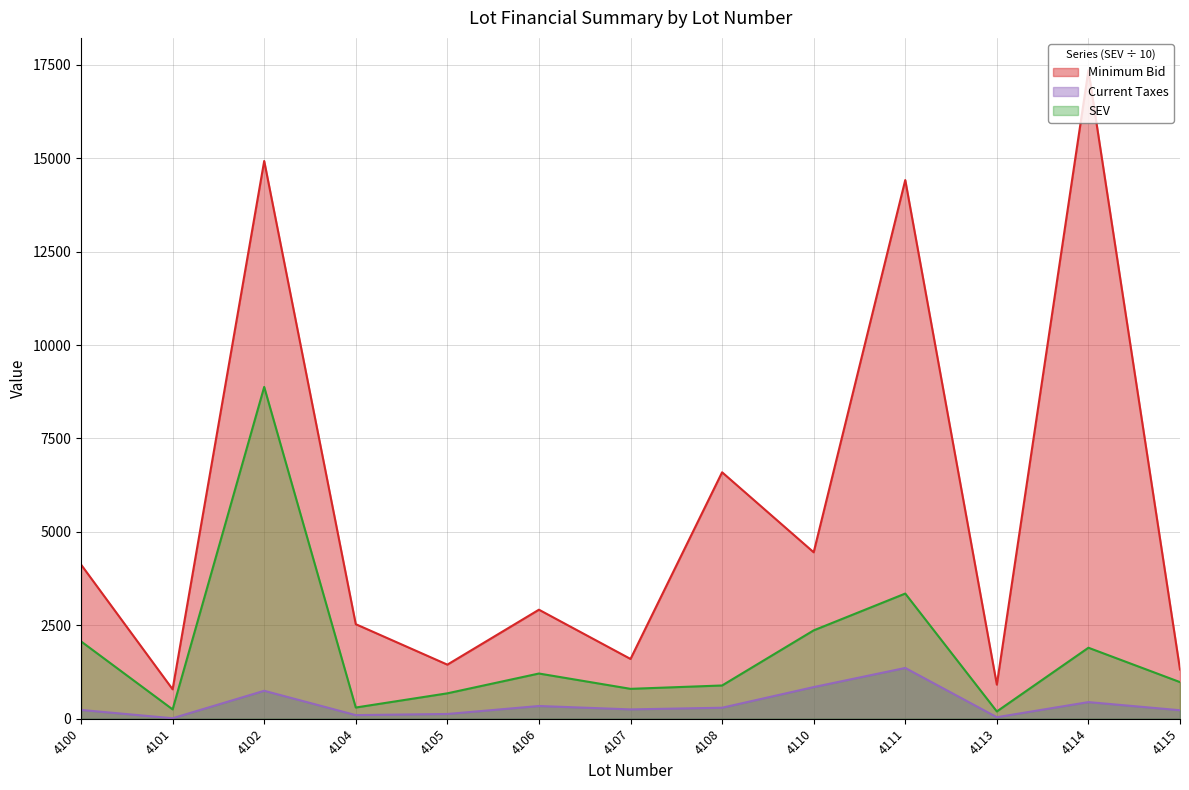

Does the chart display data point markers on the line(s)?

No